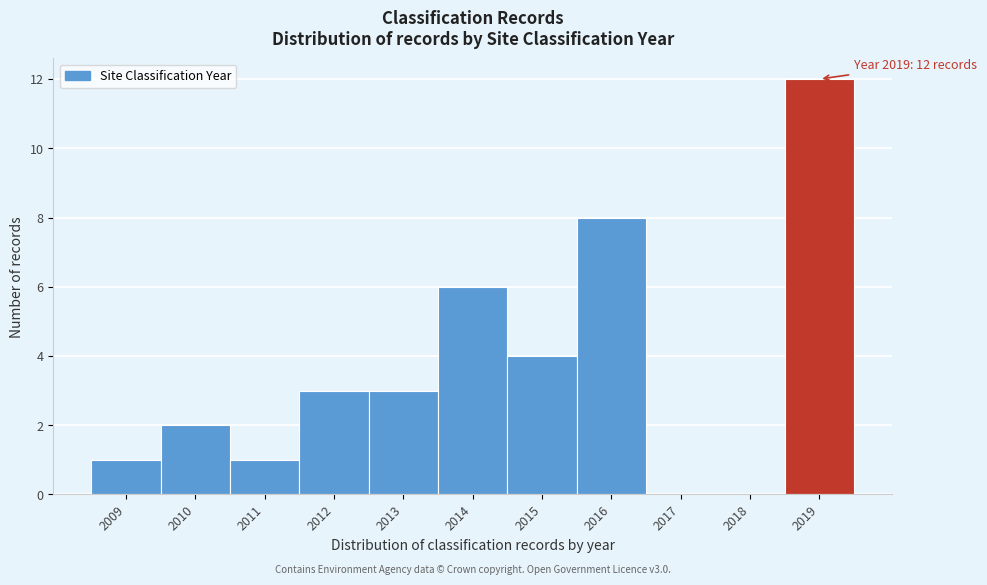

Over which range of the x-axis is the bar tallest?

2018.5 to 2019.5